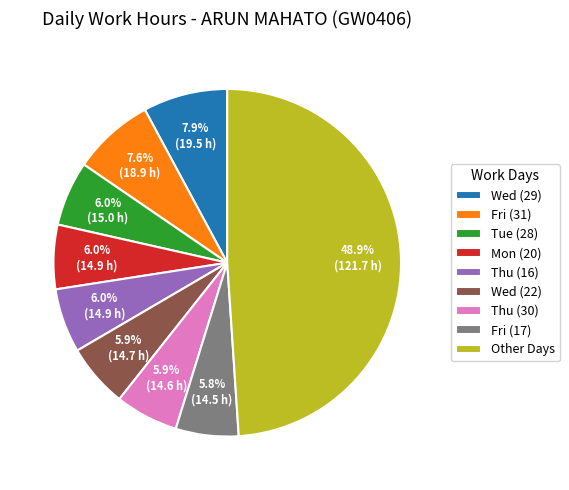

Does Wed (22) represent more than half of the total?

No